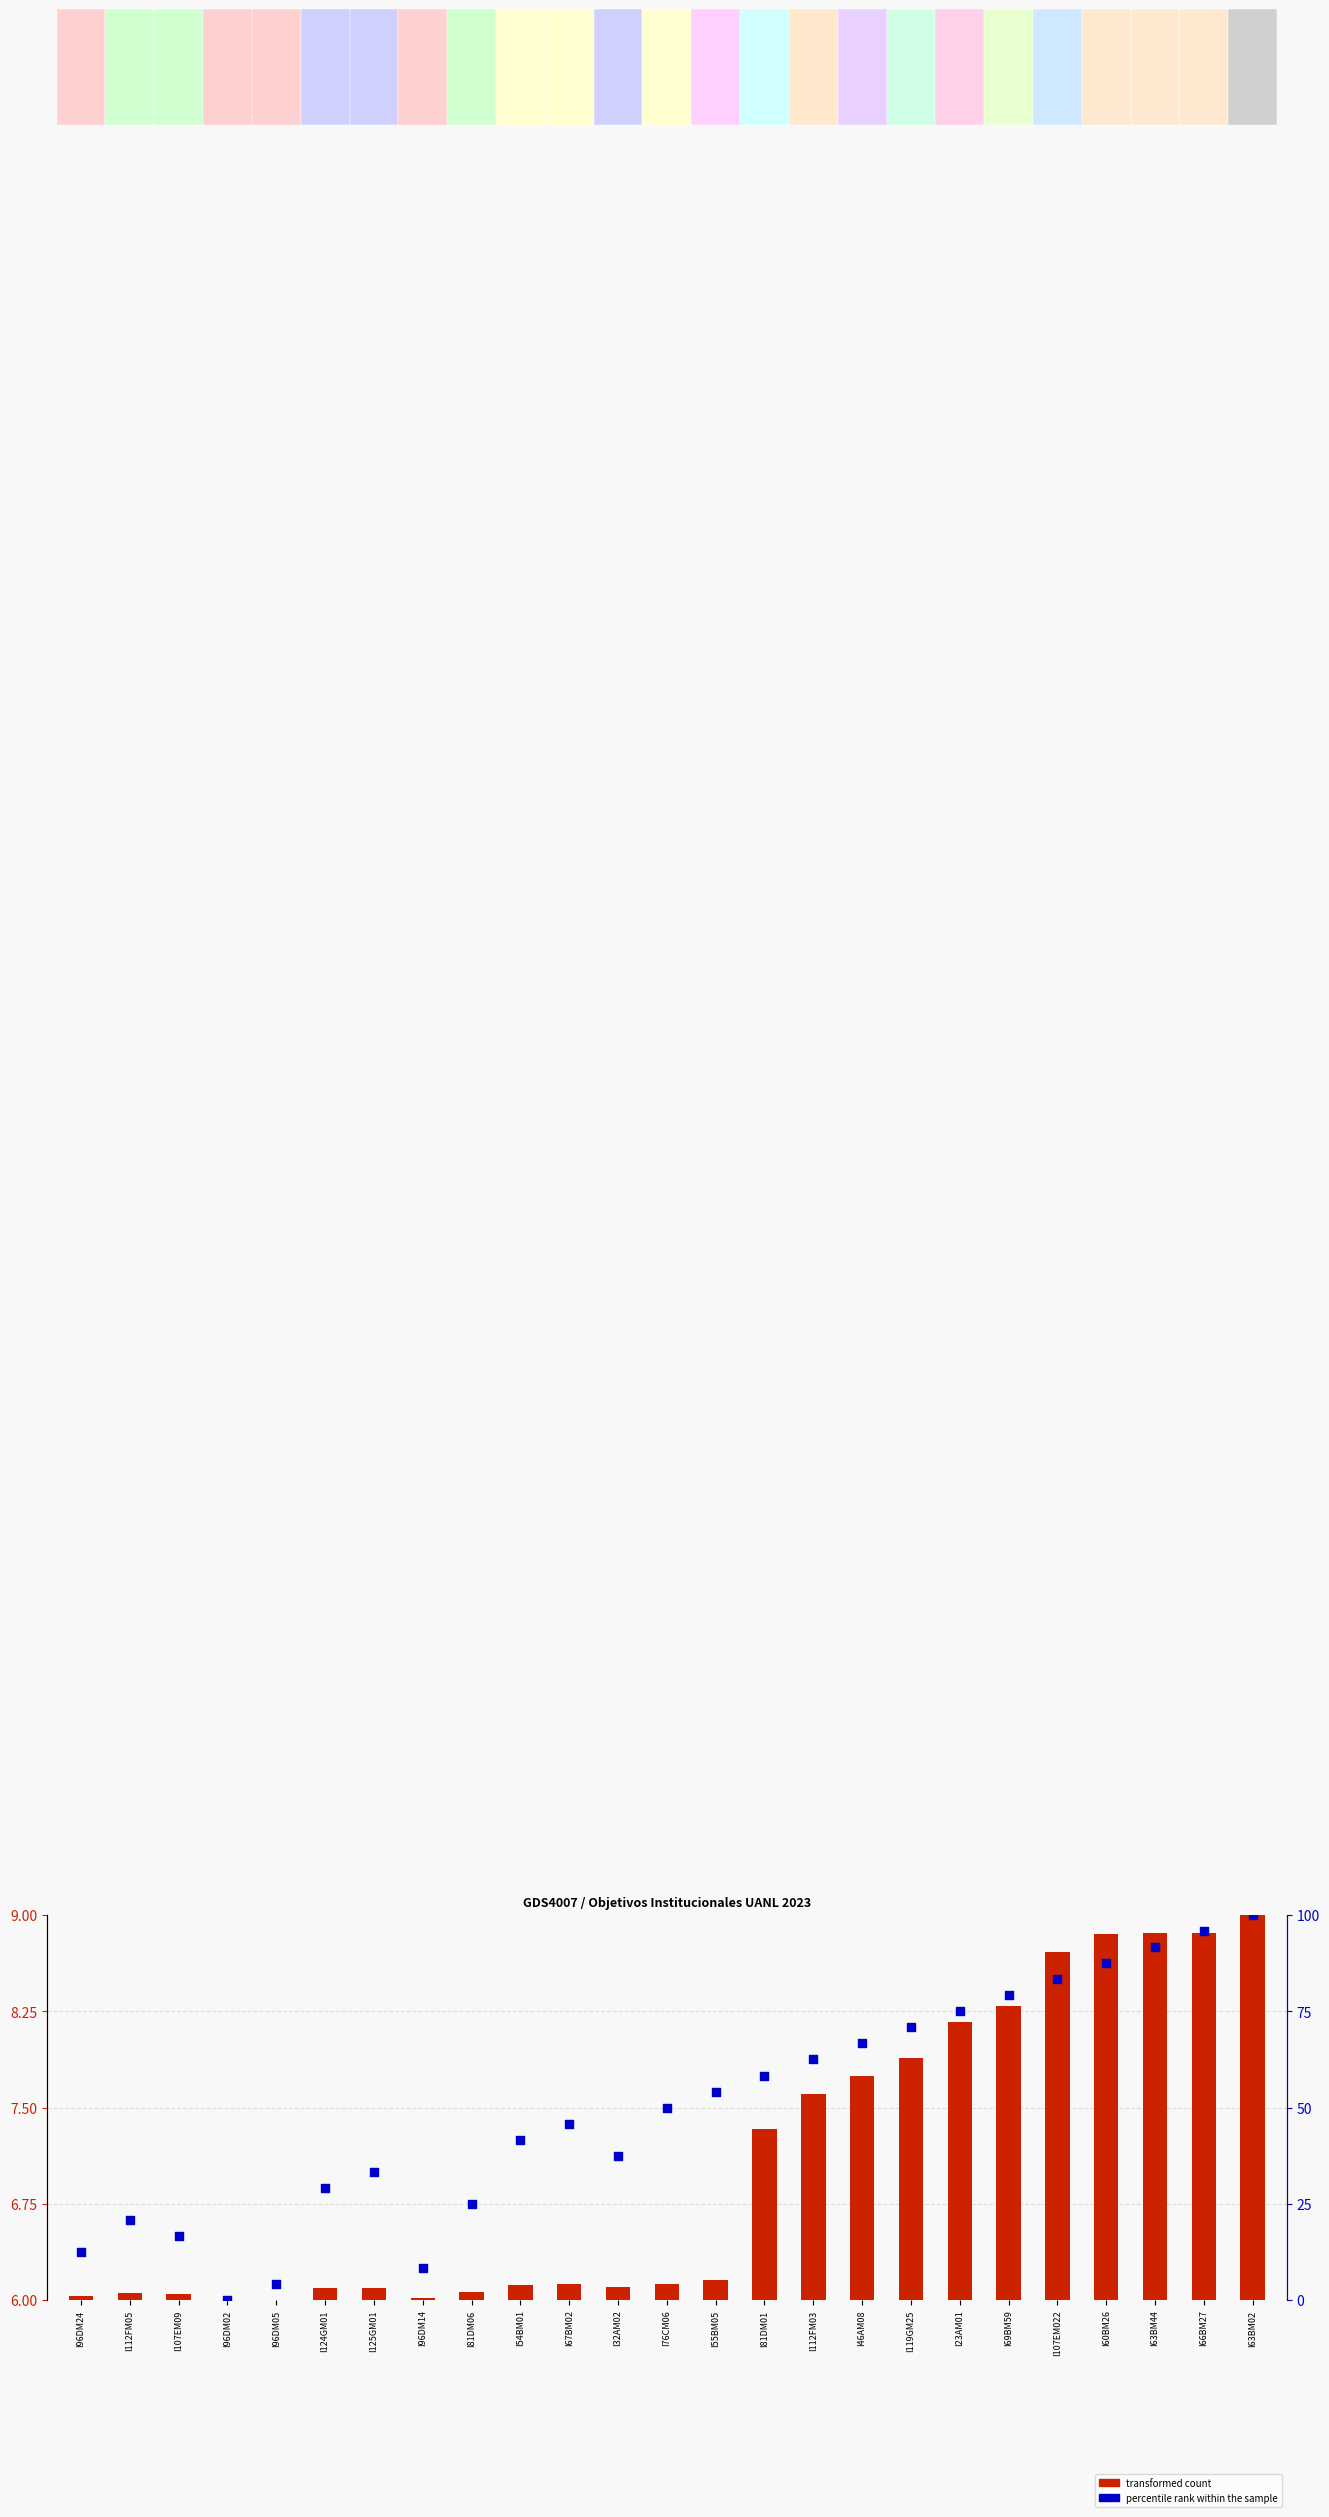

Which series has the largest total across all categories?

percentile rank within the sample